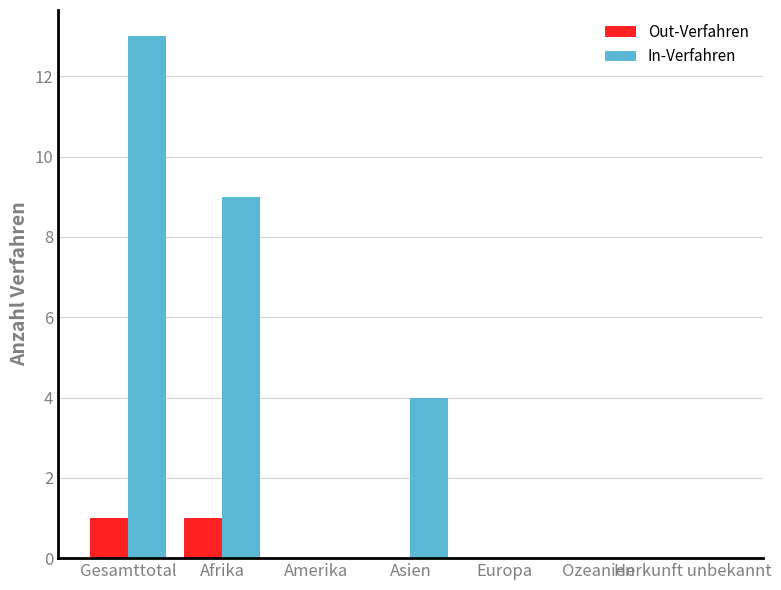

The In-Verfahren series shows 0 at Amerika. True or false?

True